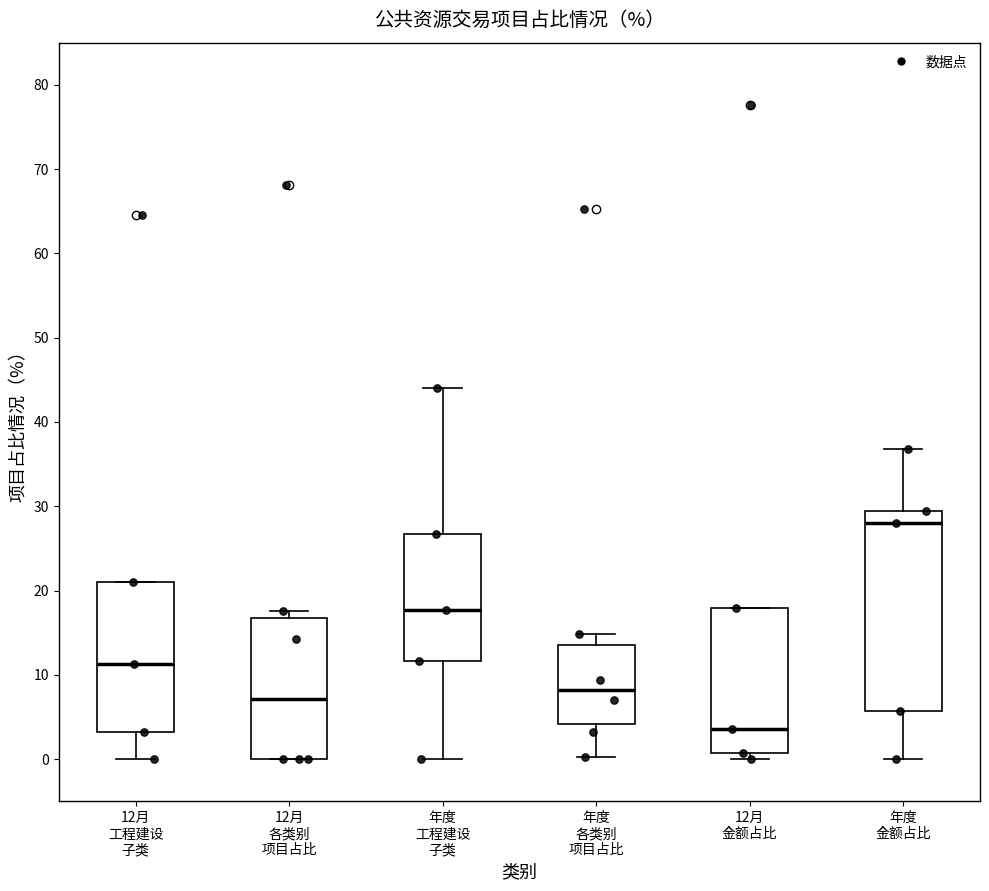

Where is the upper edge of the box for 12月 工程建设 子类 on the y-axis? The values are not printed on the chart, so give them approximately, as read against the axis.

21